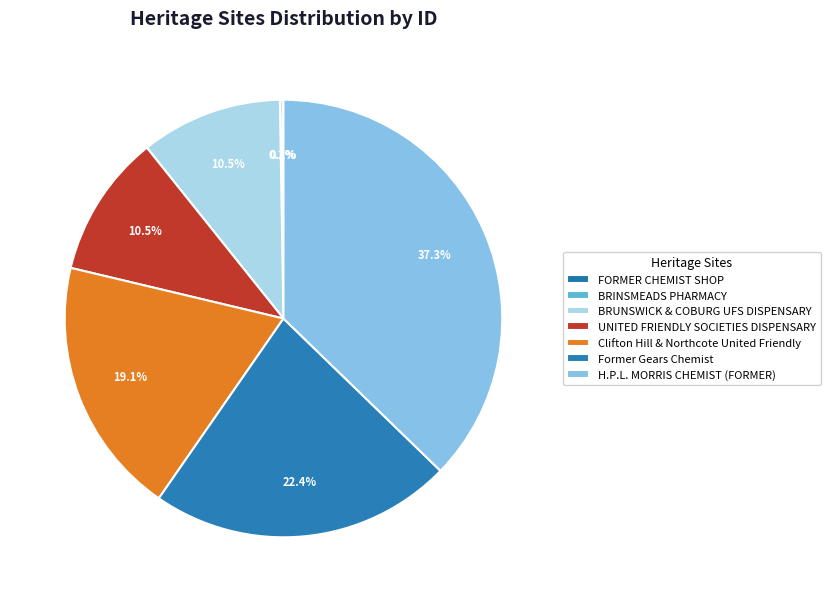

Is there any slice that represents more than half of the pie?

No